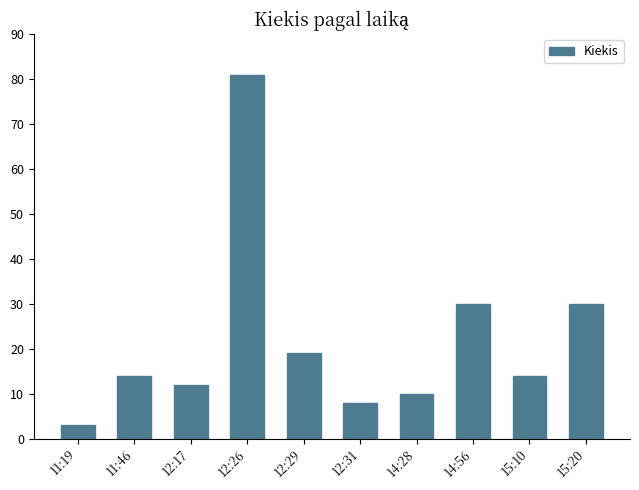

True or false: the data shows 8 at 12:31.

True